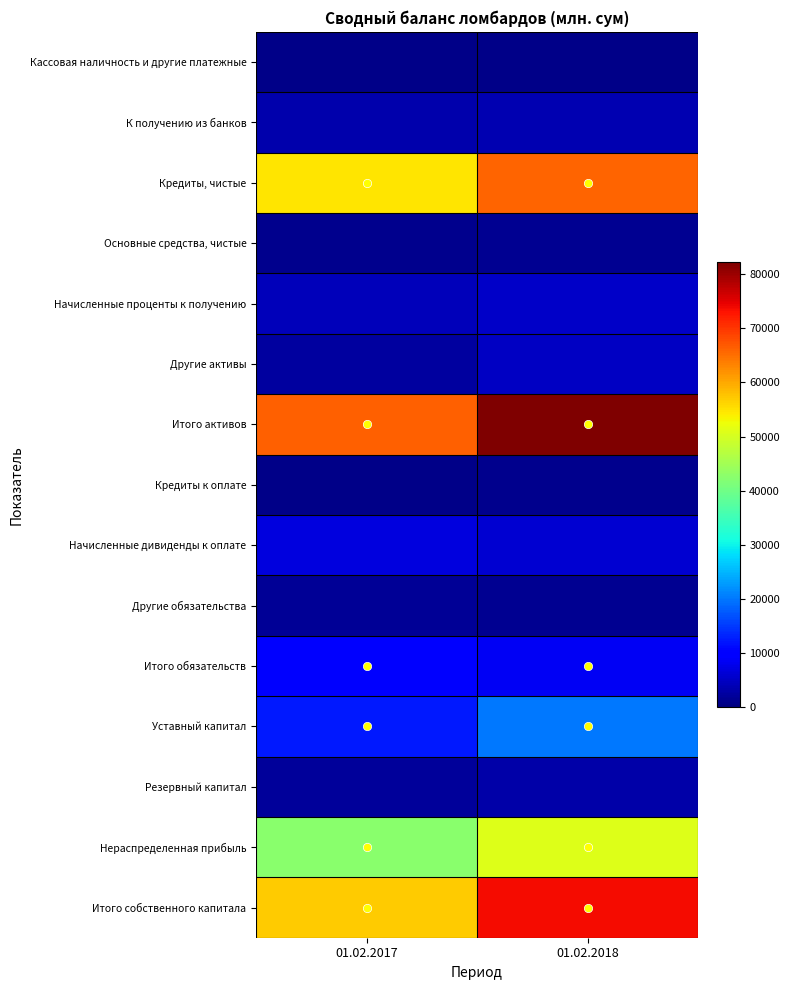

At which category is the sum across all series the highest?

01.02.2018